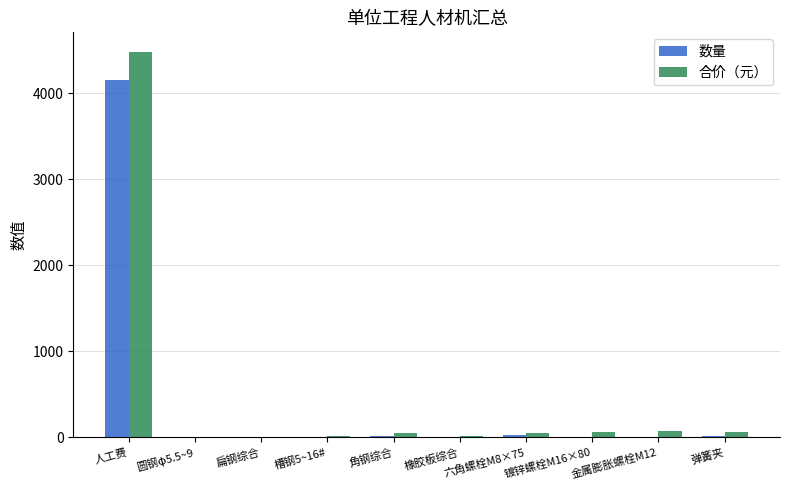

Which series changed the most between 人工费 and 六角螺栓M8×75?

合价（元）